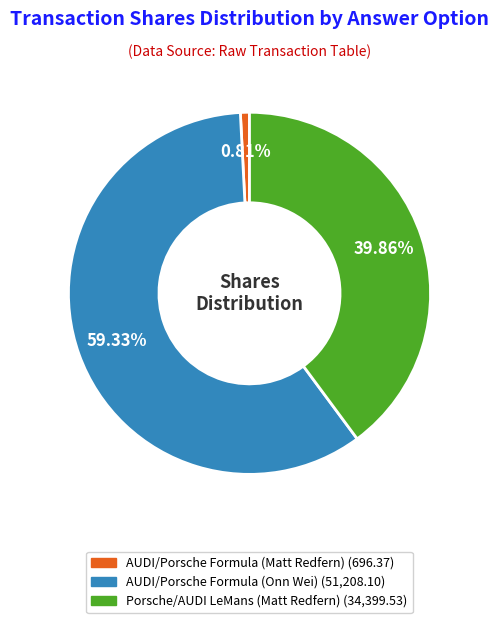

Does any single category account for the majority?

Yes